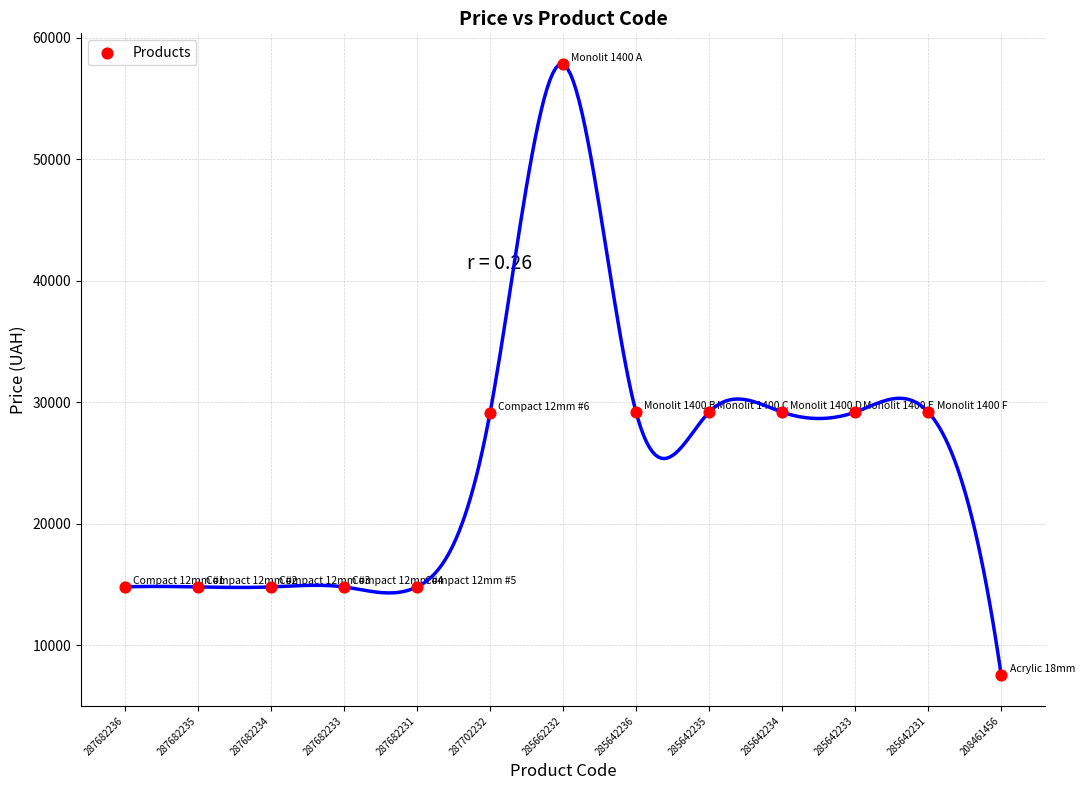

What is the range of Y values (max minus min)?

50295.5